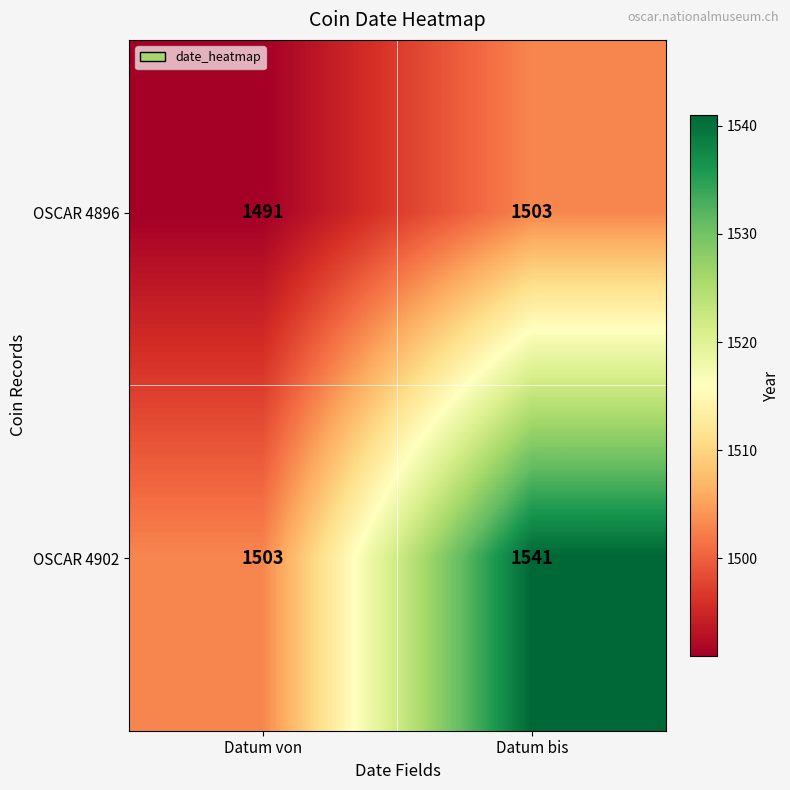

What is the spread (max minus min) of values at Datum bis?

38